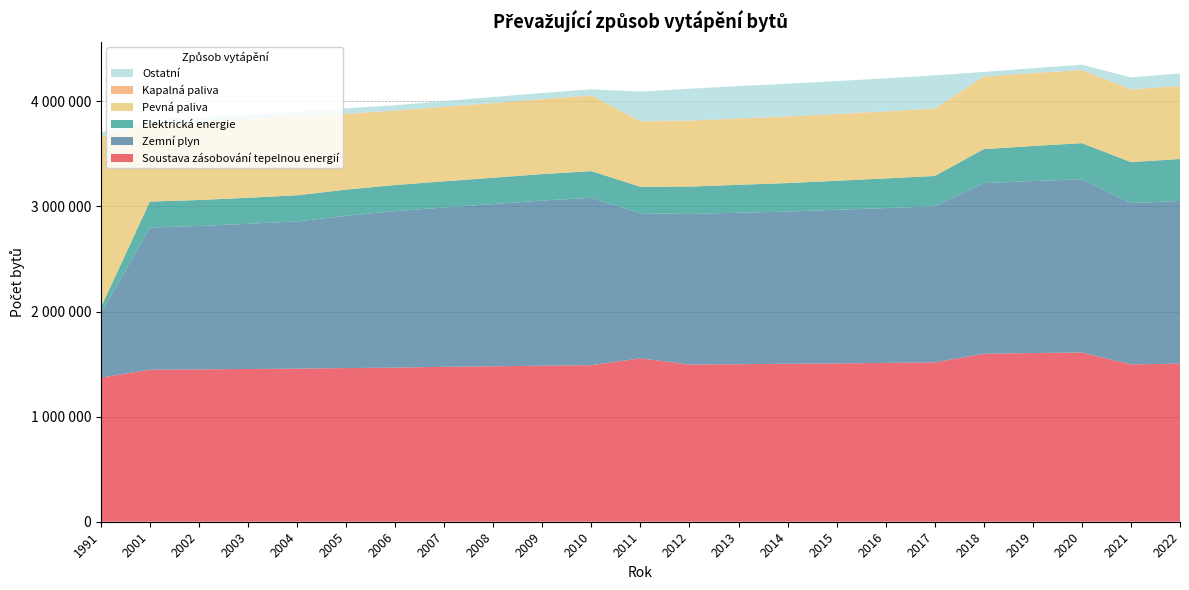

Reading left to right, list all the values displayed in this chart.

Soustava zásobování tepelnou energií: 1991=1371430	2001=1447395	2002=1449948	2003=1453520	2004=1456799	2005=1462240	2006=1466642	2007=1474468	2008=1479376	2009=1484860	2010=1490099	2011=1554695	2012=1496272	2013=1499350	2014=1503229	2015=1506506	2016=1511598	2017=1516797	2018=1598698	2019=1605368	2020=1610851	2021=1497565	2022=1504522
Zemní plyn: 1991=610896	2001=1352237	2002=1364441	2003=1381917	2004=1400942	2005=1448779	2006=1489416	2007=1515833	2008=1543658	2009=1571857	2010=1592139	2011=1381324	2012=1432788	2013=1441158	2014=1448845	2015=1461923	2016=1473374	2017=1484045	2018=1623601	2019=1636614	2020=1648350	2021=1534547	2022=1548749
Elektrická energie: 1991=54073	2001=247079	2002=247425	2003=247425	2004=248967	2005=249131	2006=248152	2007=249578	2008=250567	2009=251678	2010=254346	2011=251809	2012=260528	2013=265870	2014=270968	2015=276155	2016=282461	2017=289324	2018=323613	2019=333712	2020=343425	2021=390376	2022=398565
Pevná paliva: 1991=1626322	2001=740039	2002=741793	2003=745543	2004=747331	2005=718022	2006=704943	2007=705470	2008=707704	2009=710027	2010=717382	2011=620984	2012=624328	2013=627551	2014=630111	2015=632375	2016=634625	2017=637154	2018=687683	2019=690011	2020=691892	2021=690168	2022=692526
Kapalná paliva: 1991=0	2001=3752	2002=3745	2003=3745	2004=3745	2005=3744	2006=3732	2007=3732	2008=3719	2009=3710	2010=3711	2011=3262	2012=3565	2013=3575	2014=3584	2015=3624	2016=3632	2017=3634	2018=3986	2019=3998	2020=4023	2021=2338	2022=2343
Ostatní: 1991=42960	2001=30333	2002=38792	2003=39392	2004=44100	2005=51784	2006=50197	2007=54961	2008=56904	2009=57848	2010=57604	2011=281081	2012=303132	2013=307944	2014=311730	2015=312750	2016=313979	2017=316951	2018=42991	2019=46381	2020=50733	2021=112684	2022=120211